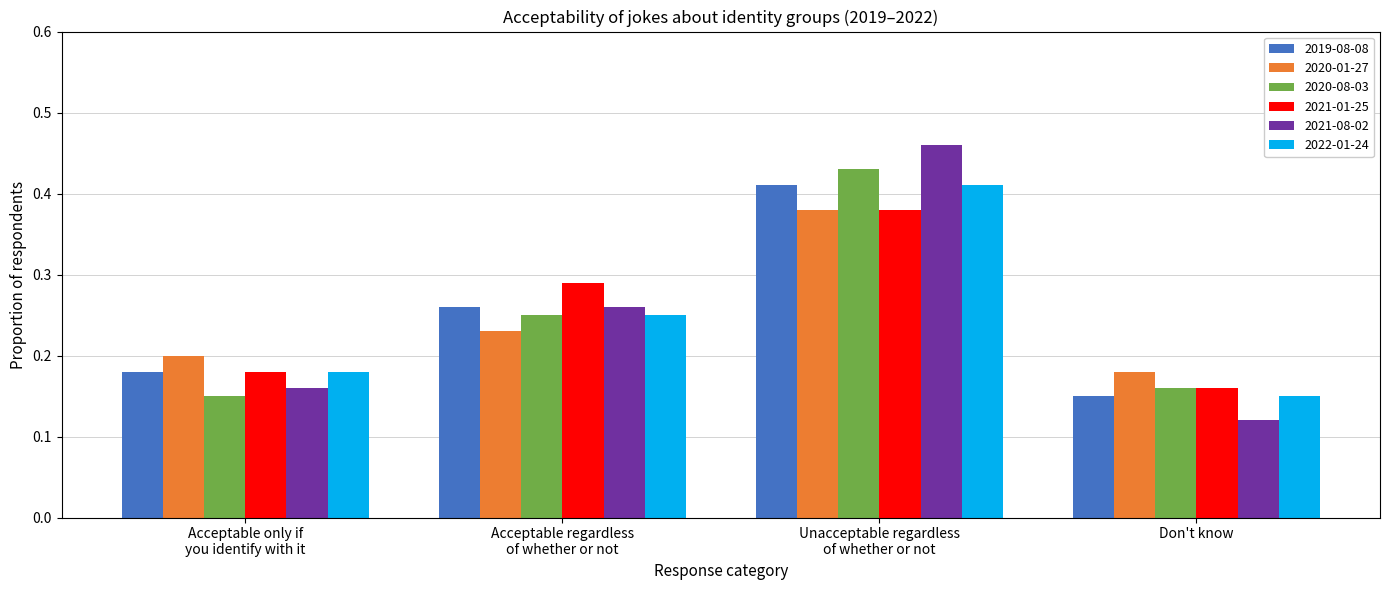

At how many categories does at least one series exceed 0?

4